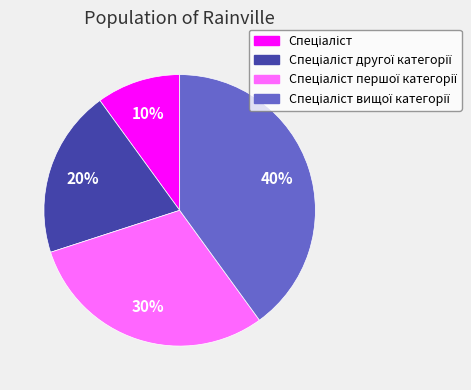

To the nearest percent, what is the difference between the largest and smallest slice percentages?

30%